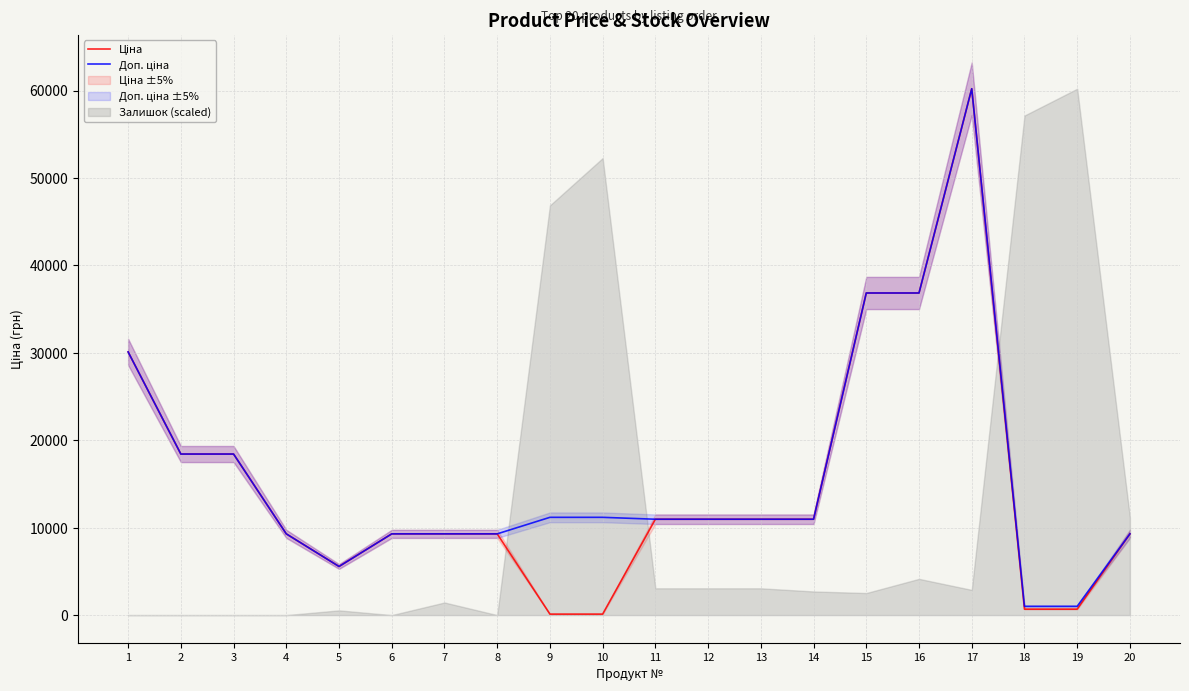

What is the difference between the second highest and minimum values in the Ціна series?

36729.9